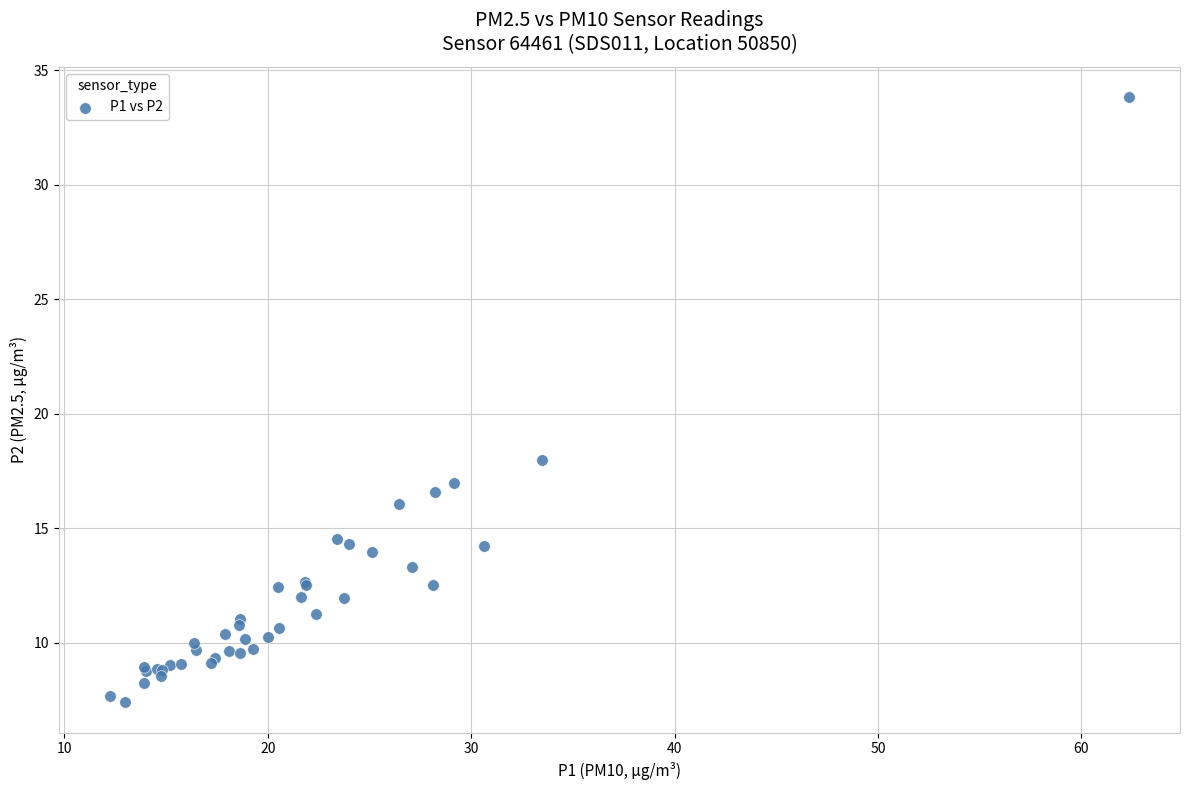

What Y value in the scatter plot is closest to 20?

18.0